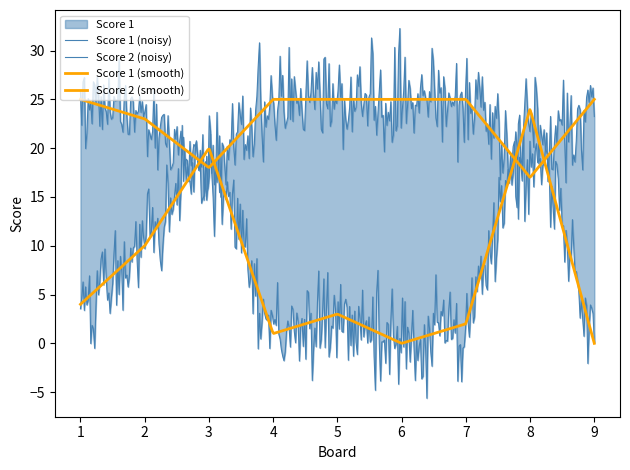

How many interior local valleys does the Score 2 series have?

2